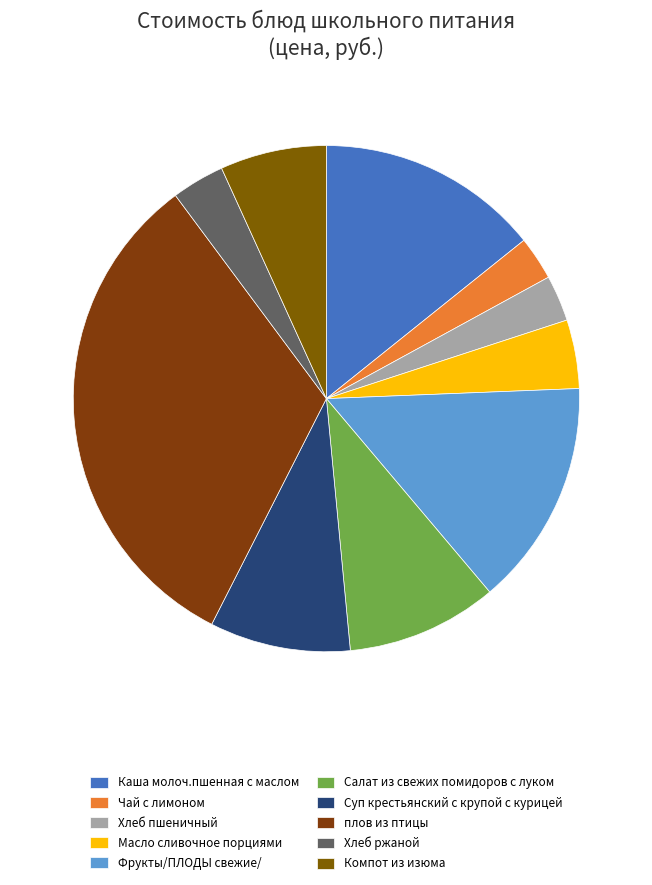

How many segments does this pie chart have?

10